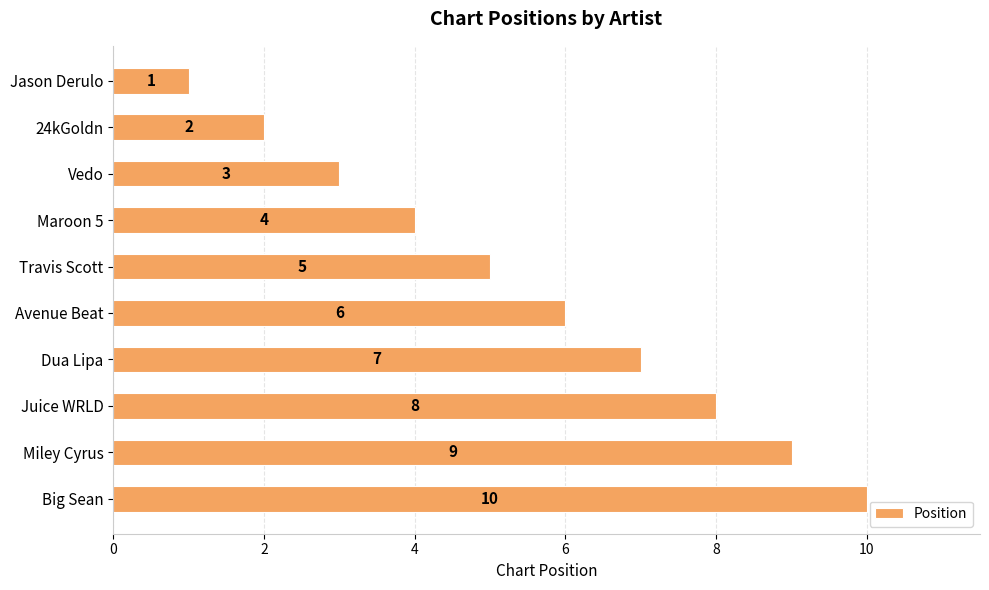

How many categories are shown in the chart?

10